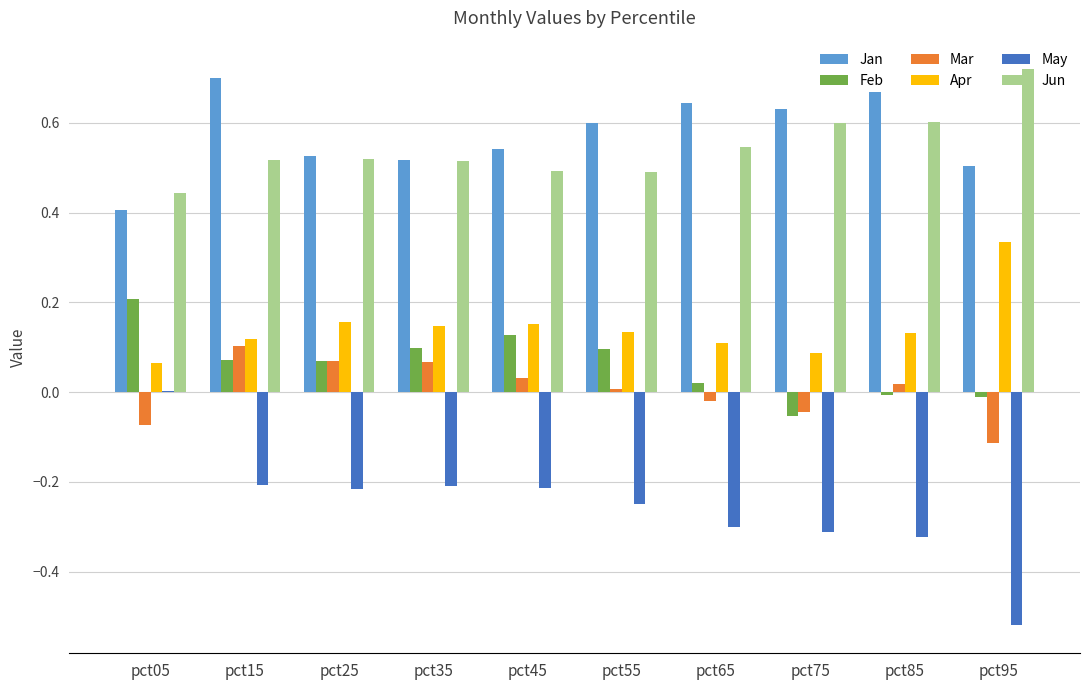

Is the value of Jun at pct55 greater than the value of Mar at pct75?

Yes